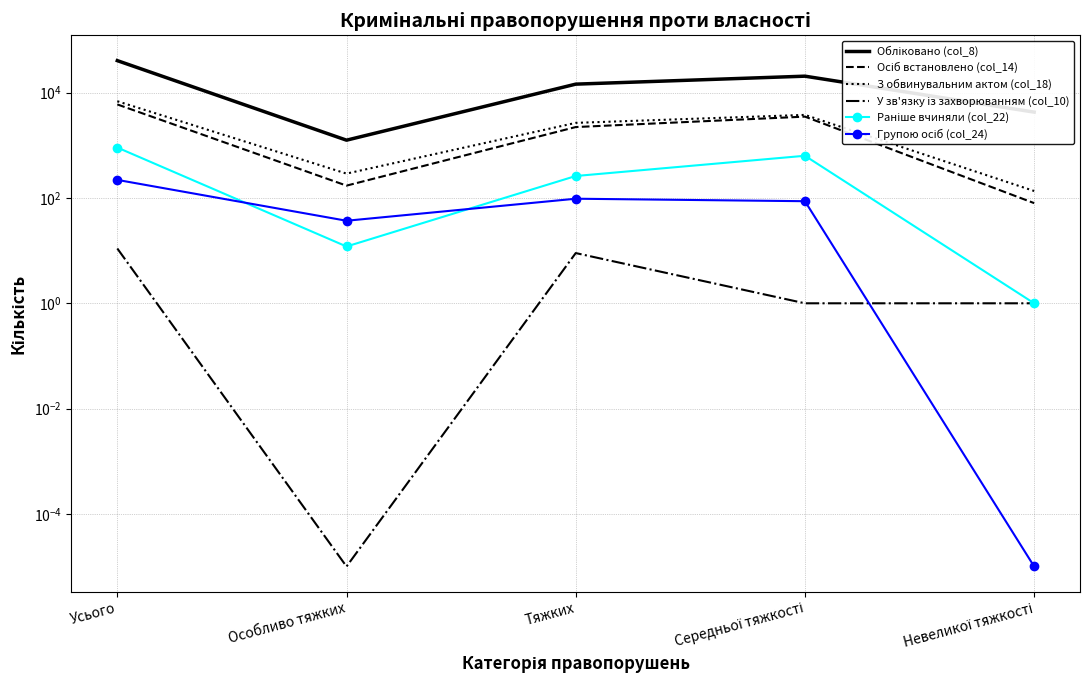

Which series has the largest total across all categories?

Обліковано (col_8)